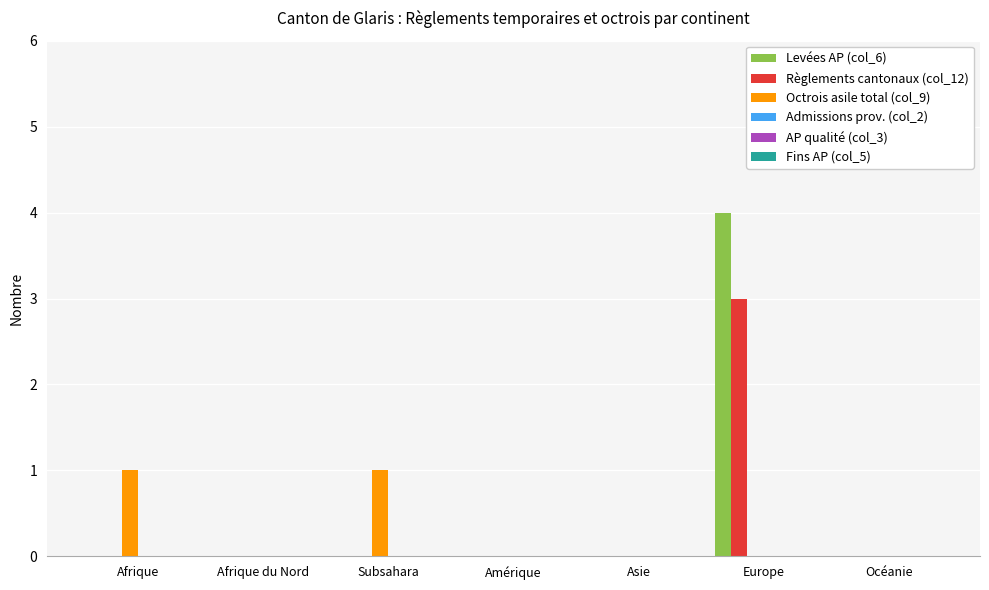

What is the highest value of the Règlements cantonaux (col_12) series?

3